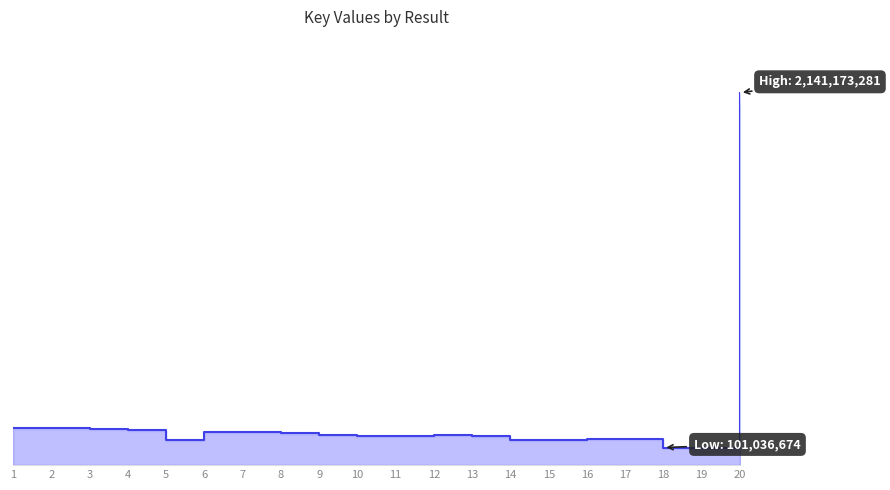

What is the difference between the values at 15 and 11?

23494020